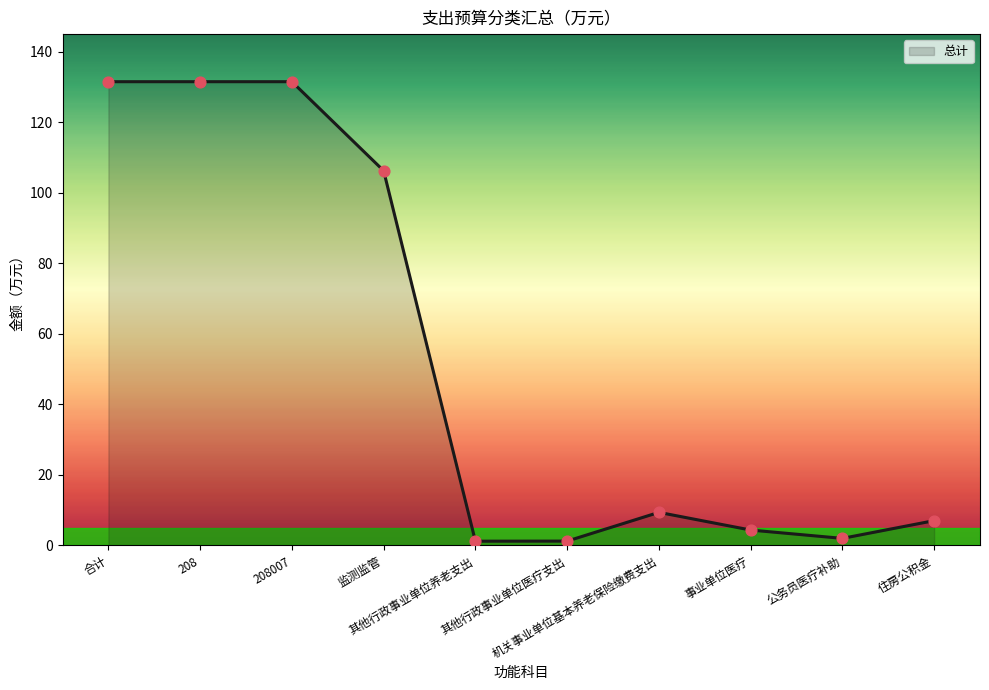

Which has a higher value, 监测监管 or 其他行政事业单位养老支出?

监测监管